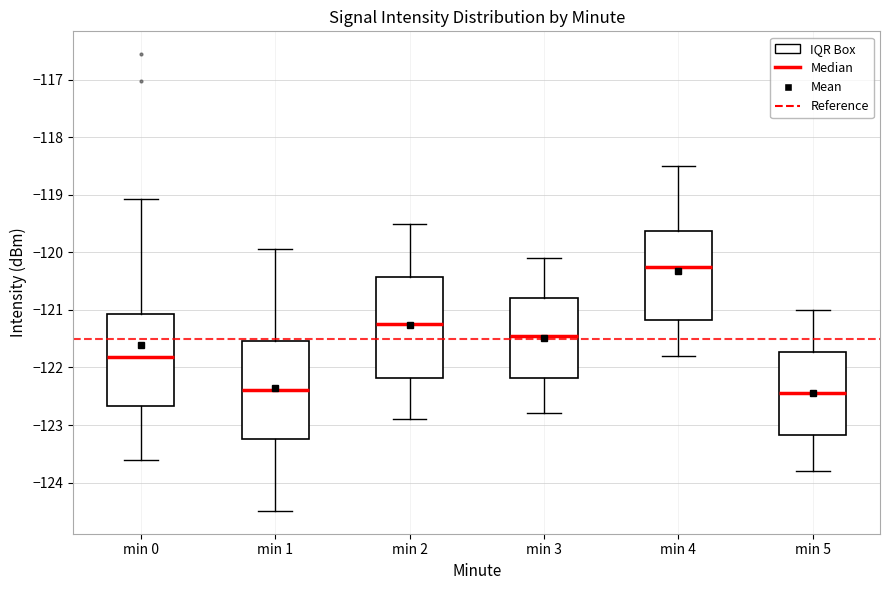

Reading left to right, transcribe this box plot: for each box, give where its median line is, the range the box spans, and where its two whiskers end, as read against the y-axis. The values are not printed on the chart, so give them approximately, as read against the axis.

min 0: median -121.8, box -122.7 to -121.1, whiskers -123.6 to -119.1
min 1: median -122.4, box -123.2 to -121.5, whiskers -124.5 to -119.9
min 2: median -121.2, box -122.2 to -120.4, whiskers -122.9 to -119.5
min 3: median -121.4, box -122.2 to -120.8, whiskers -122.8 to -120.1
min 4: median -120.2, box -121.2 to -119.6, whiskers -121.8 to -118.5
min 5: median -122.4, box -123.2 to -121.7, whiskers -123.8 to -121.0